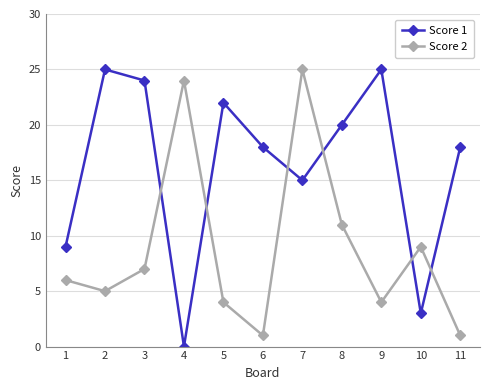

At which category does the chart reach its minimum across all series?

4